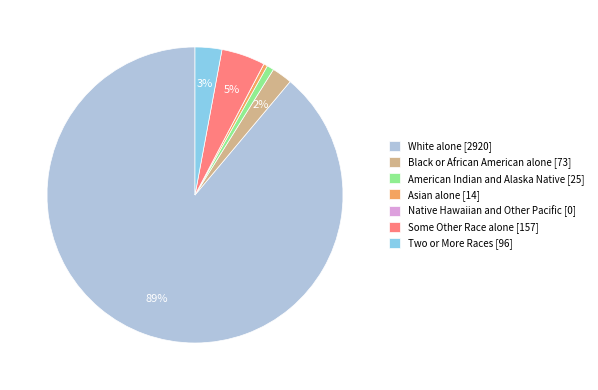

To the nearest percent, what portion does American Indian and Alaska Native represent?

1%